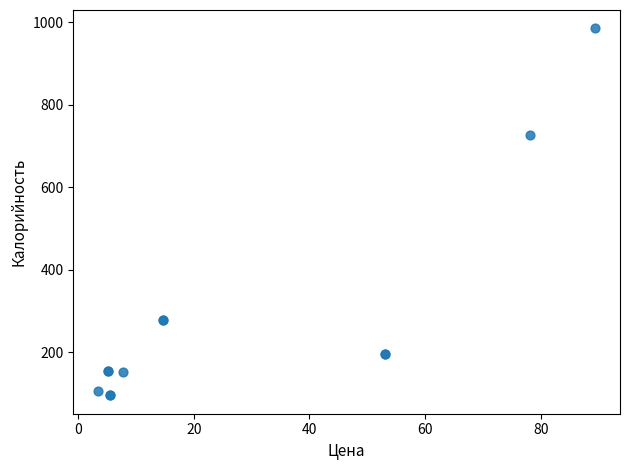

What Y value in the scatter plot is closest to 540?

727